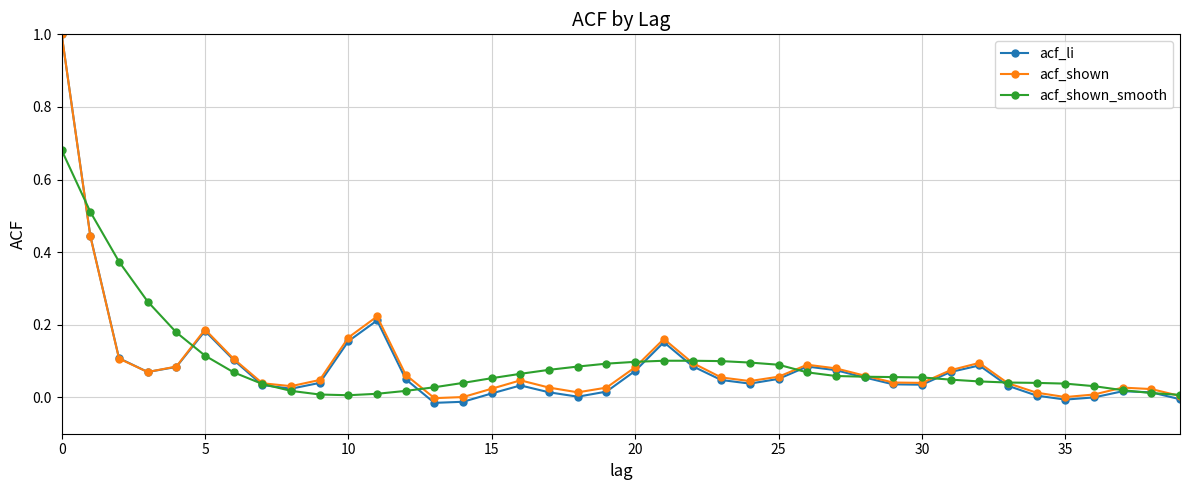

What is the greatest value displayed?

1.0